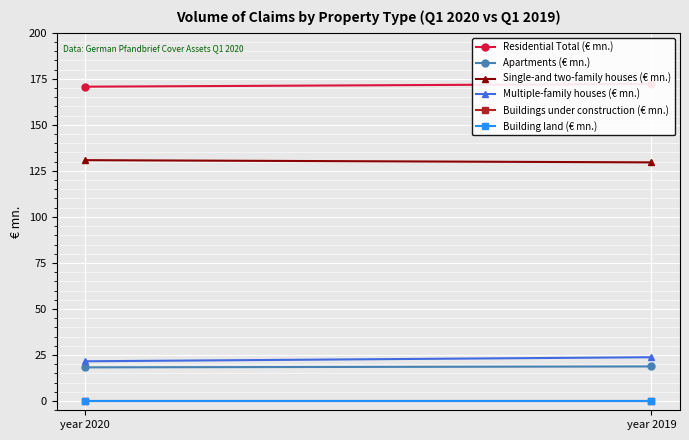

What is the average value of the Single-and two-family houses (€ mn.) series?

130.2